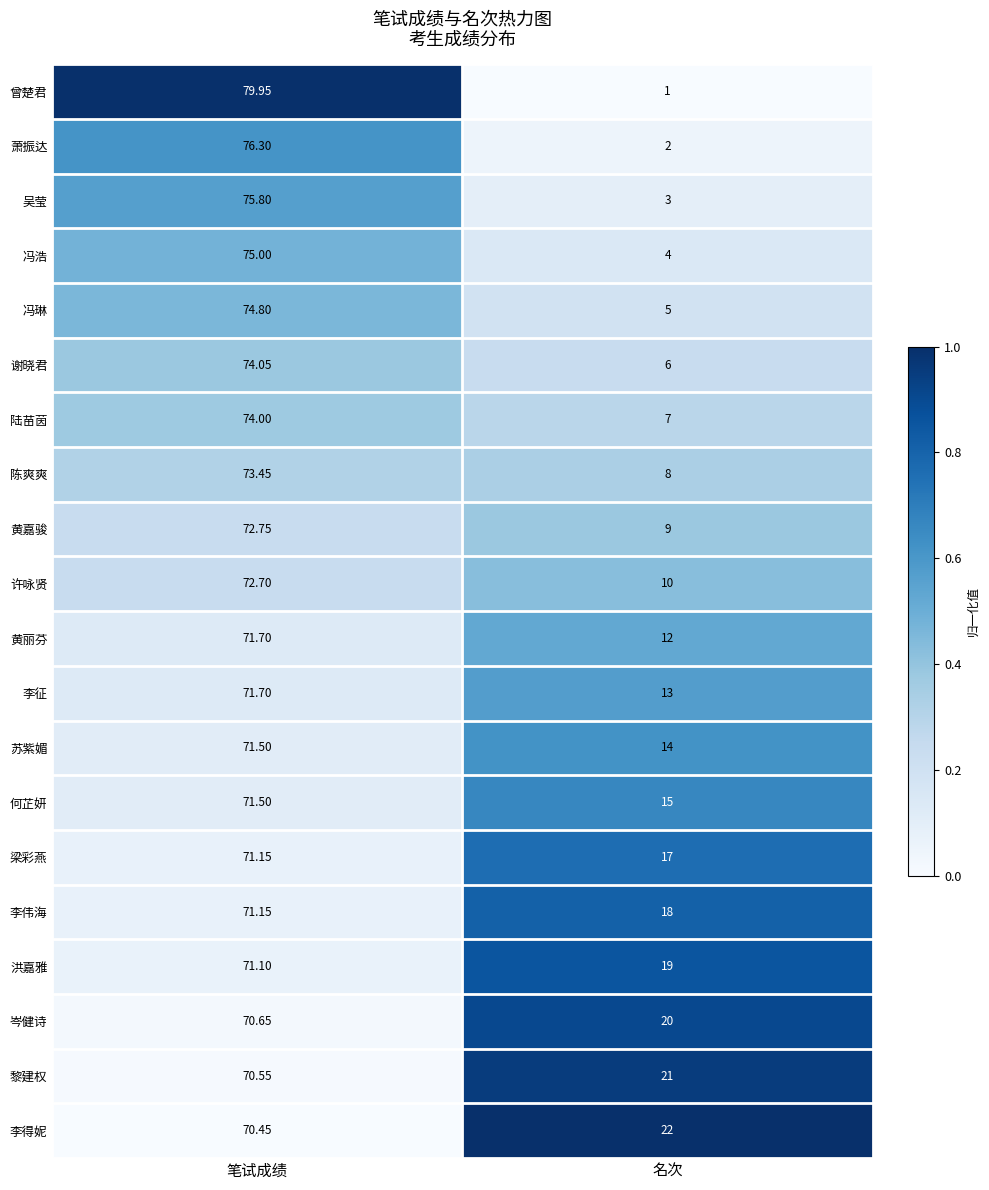

List the labels in order of 梁彩燕 value, smallest first.

名次, 笔试成绩